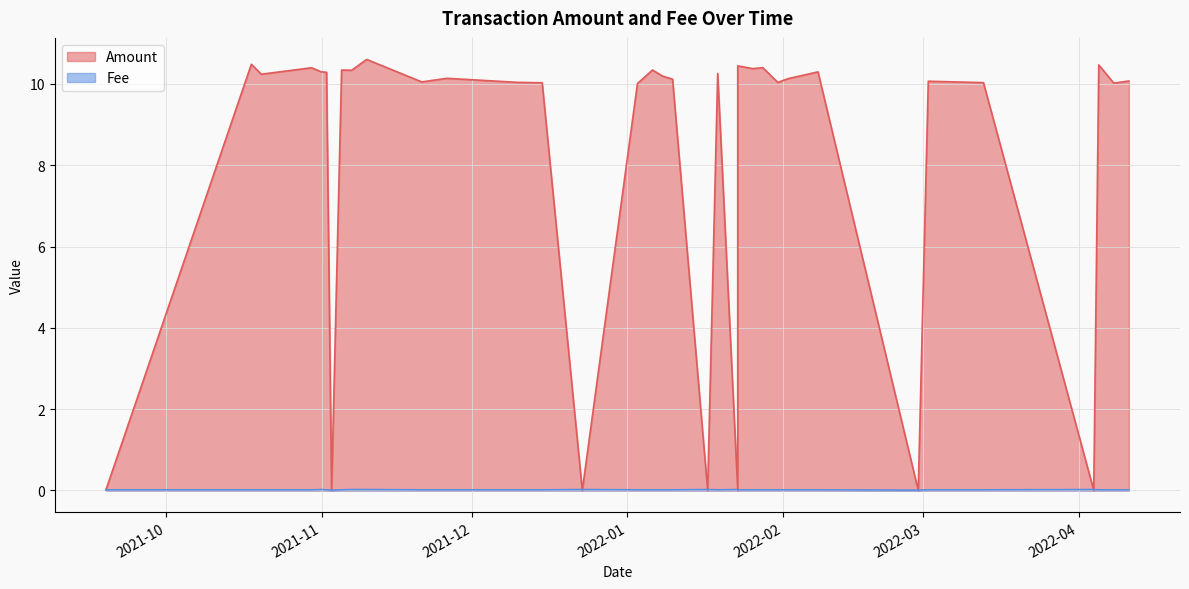

Where is the first local minimum for Fee?

2021-11-03